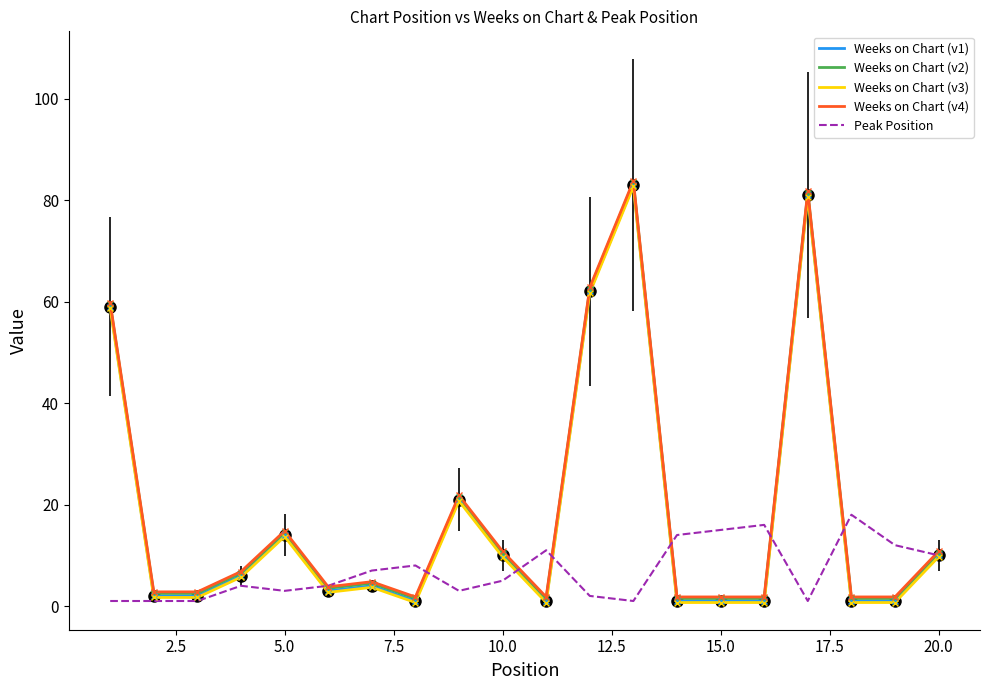

What is the highest value of the Peak Position series?

18.0